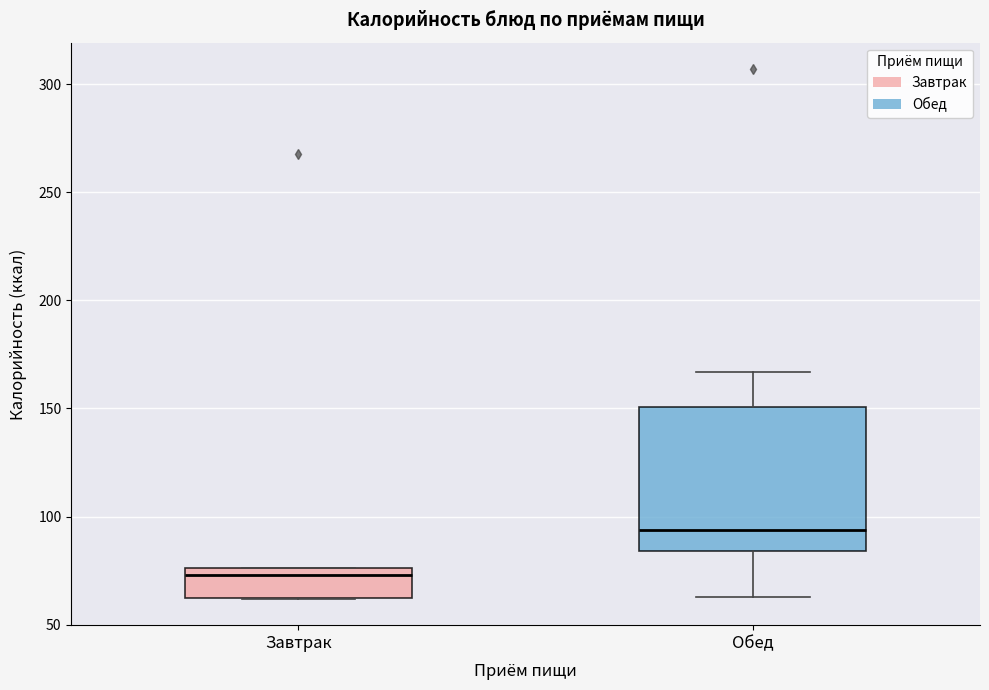

Reading left to right, transcribe this box plot: for each box, give where its median line is, the range the box spans, and where its two whiskers end, as read against the y-axis. The values are not printed on the chart, so give them approximately, as read against the axis.

Завтрак: median 75 (just below the box's upper edge), box 60 to 75, whiskers 60 to 75
Обед: median 95, box 85 to 150, whiskers 65 to 165